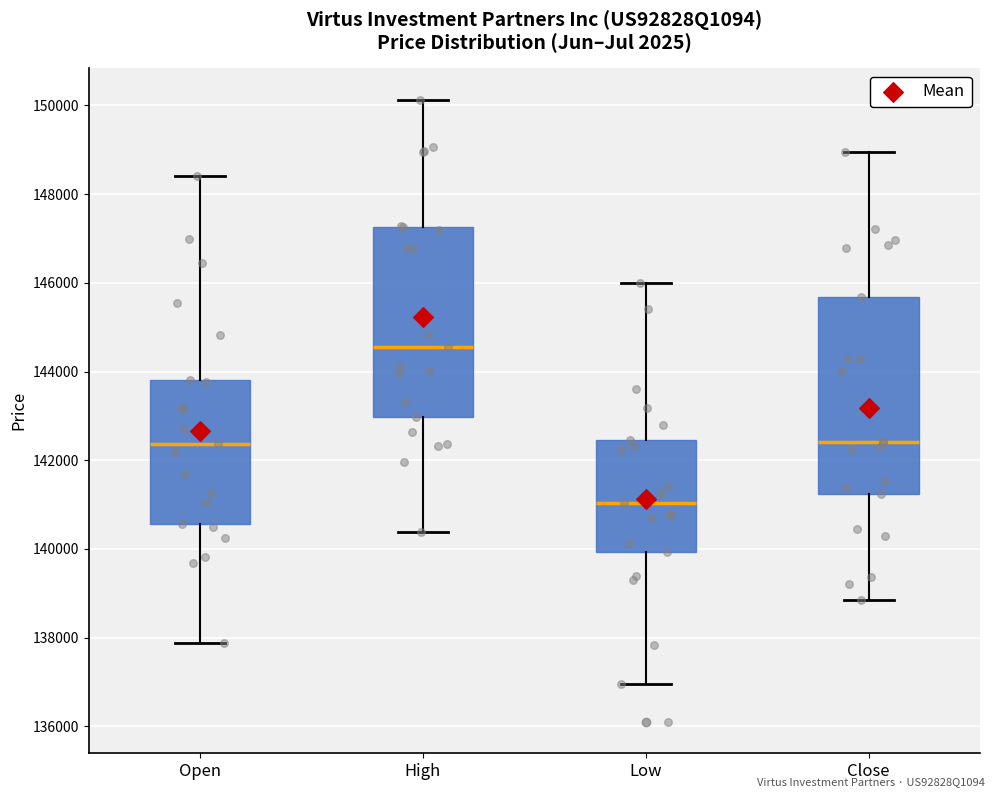

Where does the median line of the box for Low sit on the y-axis? The values are not printed on the chart, so give them approximately, as read against the axis.

141000